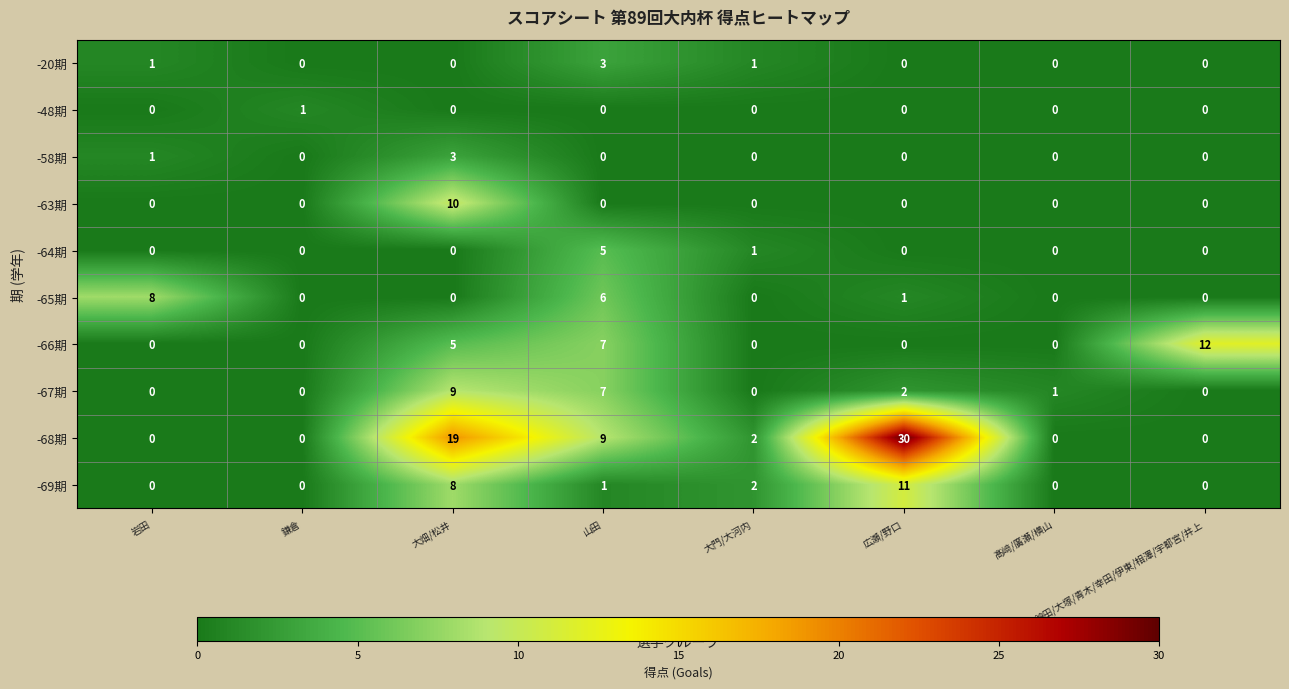

Which series has the largest range (max minus min)?

-68期